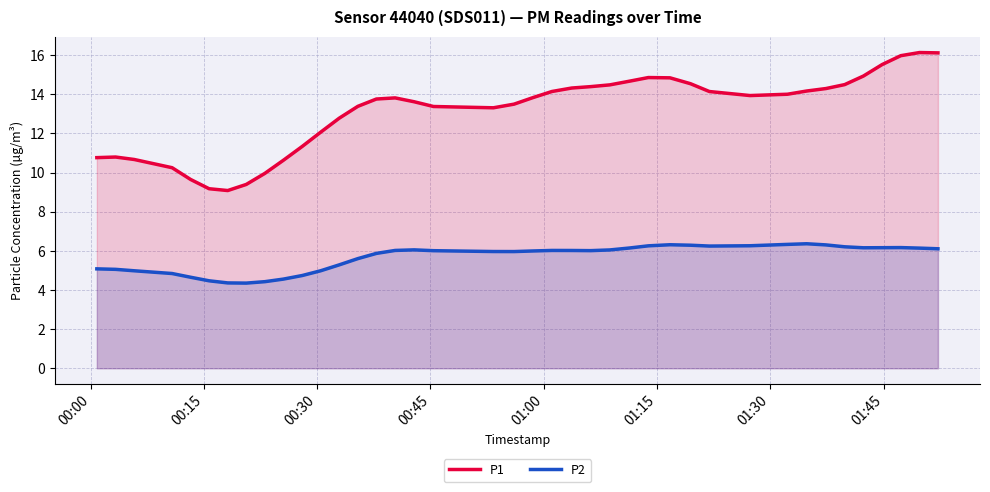

Reading left to right, transcribe all the data shown in this chart.

P1: 10.8	10.8	10.7	10.2	9.6	9.2	9.1	9.4	10.0	10.6	11.3	12.1	12.8	13.4	13.8	13.8	13.6	13.4	13.3	13.5	13.8	14.1	14.3	14.4	14.5	14.7	14.9	14.8	14.5	14.1	13.9	14.0	14.2	14.3	14.5	14.9	15.5	16.0	16.1	16.1
P2: 5.1	5.1	5.0	4.8	4.7	4.5	4.4	4.4	4.4	4.6	4.7	5.0	5.3	5.6	5.9	6.0	6.1	6.0	6.0	6.0	6.0	6.0	6.0	6.0	6.0	6.1	6.3	6.3	6.3	6.2	6.3	6.3	6.4	6.3	6.2	6.2	6.2	6.2	6.1	6.1